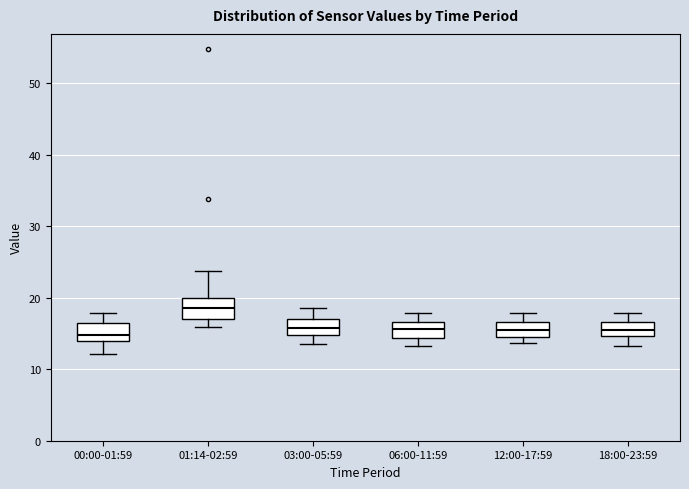

Reading left to right, read every box against the y-axis: the position of its median line, the range the box covers, and the ends of its whiskers. The values are not printed on the chart, so give them approximately, as read against the axis.

00:00-01:59: median 15, box 14 to 17, whiskers 12 to 18
01:14-02:59: median 19, box 17 to 20, whiskers 16 to 24
03:00-05:59: median 16, box 15 to 17, whiskers 14 to 19
06:00-11:59: median 16, box 14 to 17, whiskers 13 to 18
12:00-17:59: median 16, box 15 to 17, whiskers 14 to 18
18:00-23:59: median 15 (inside the box), box 15 to 17, whiskers 13 to 18